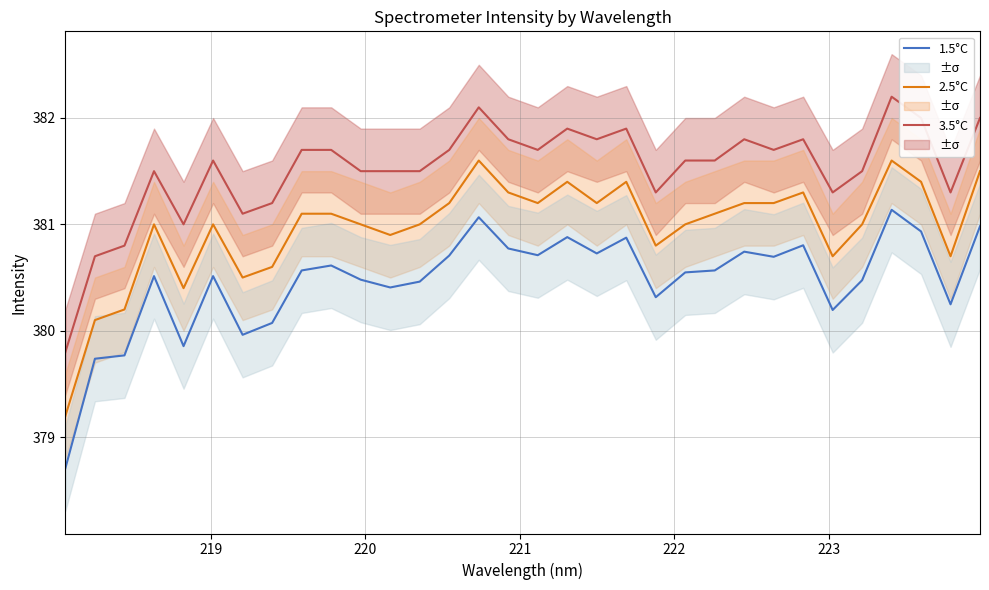

Does the chart have visible grid lines?

Yes